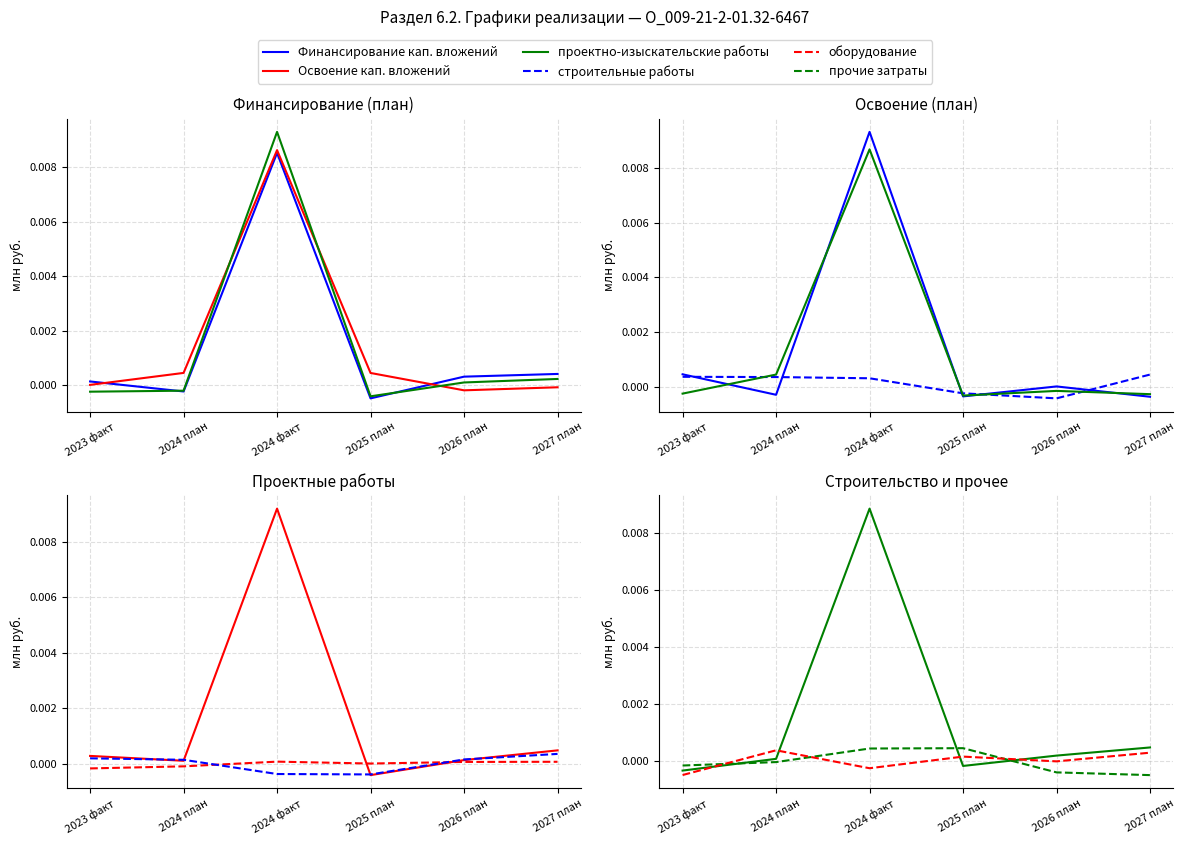

What position from the right is 2024 факт?

4